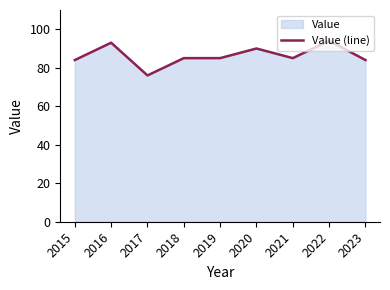

Reading left to right, list all the values displayed in this chart.

2015=84	2016=93	2017=76	2018=85	2019=85	2020=90	2021=85	2022=94	2023=84